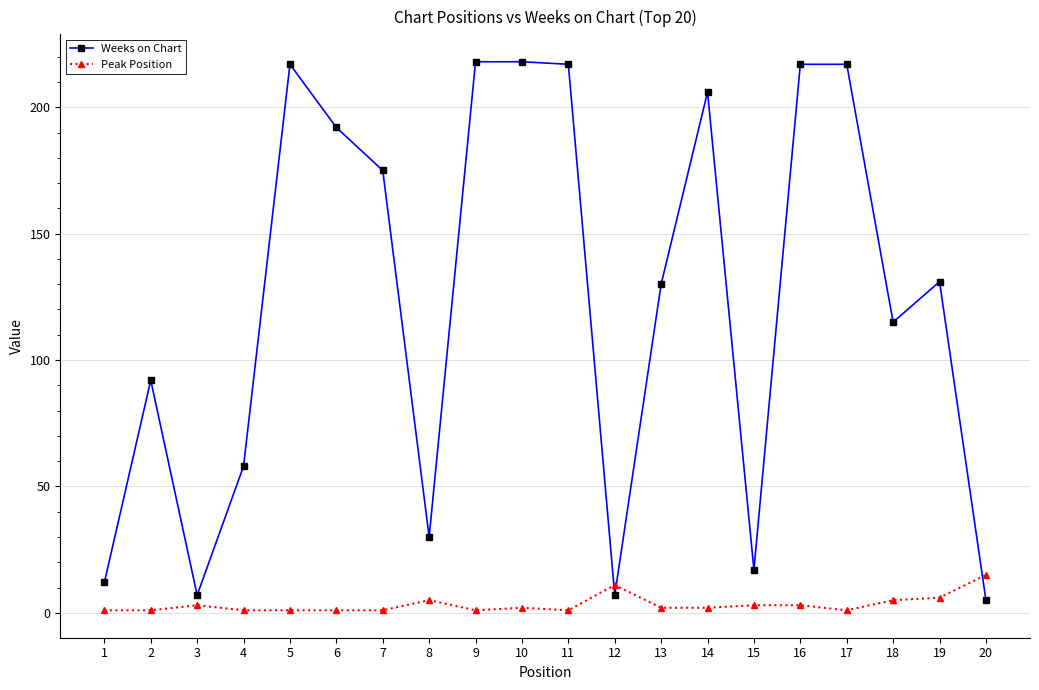

What is the highest value of the Weeks on Chart series?

218